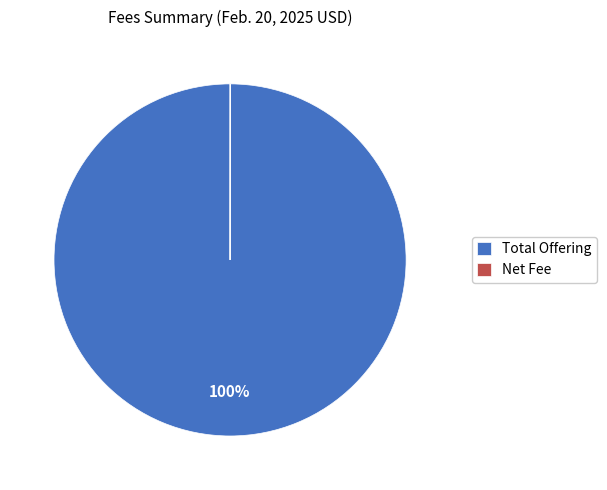

Which category has the biggest portion of the pie?

Total Offering